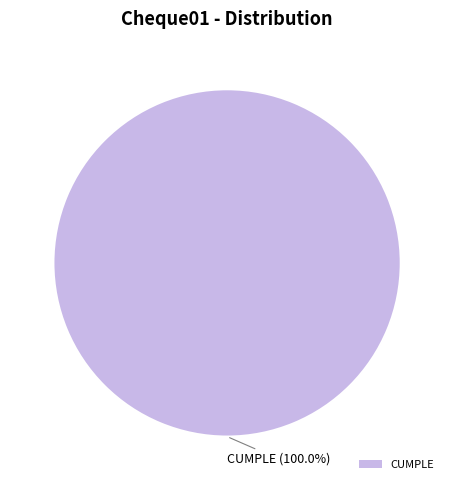

How many slices are in this pie chart?

1